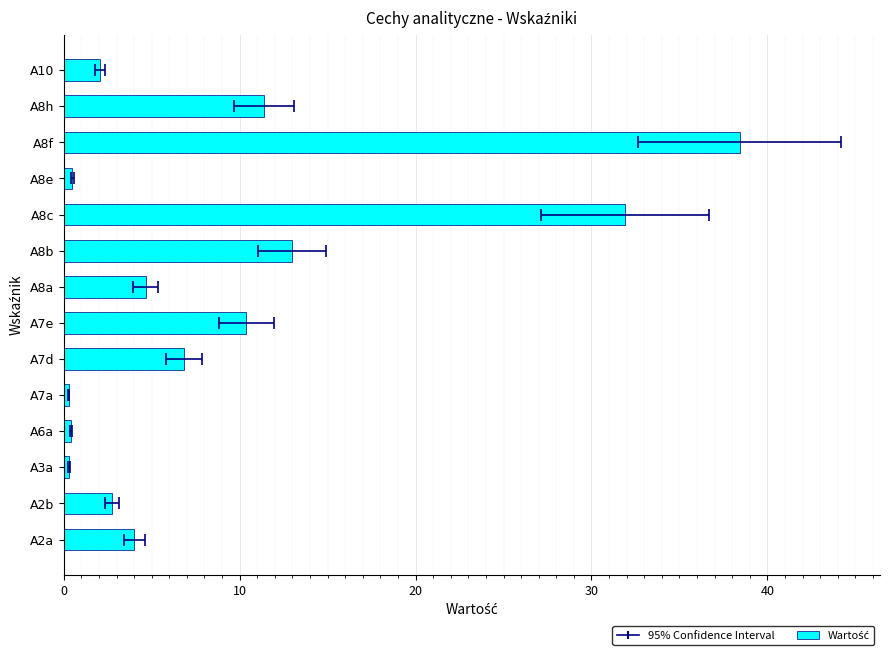

How many series are shown in this chart?

1